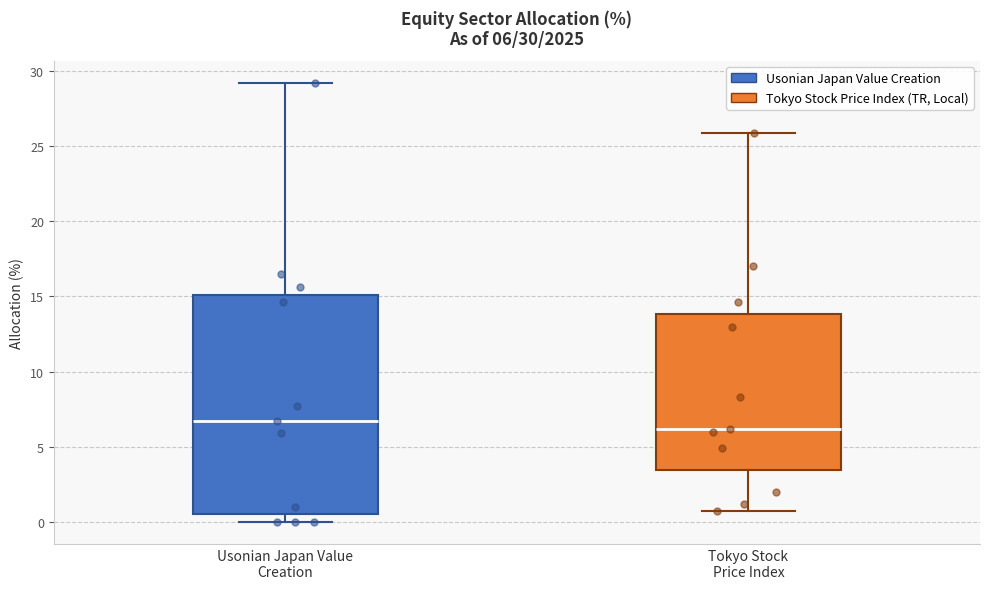

Which box has the highest median line?

Usonian Japan Value Creation